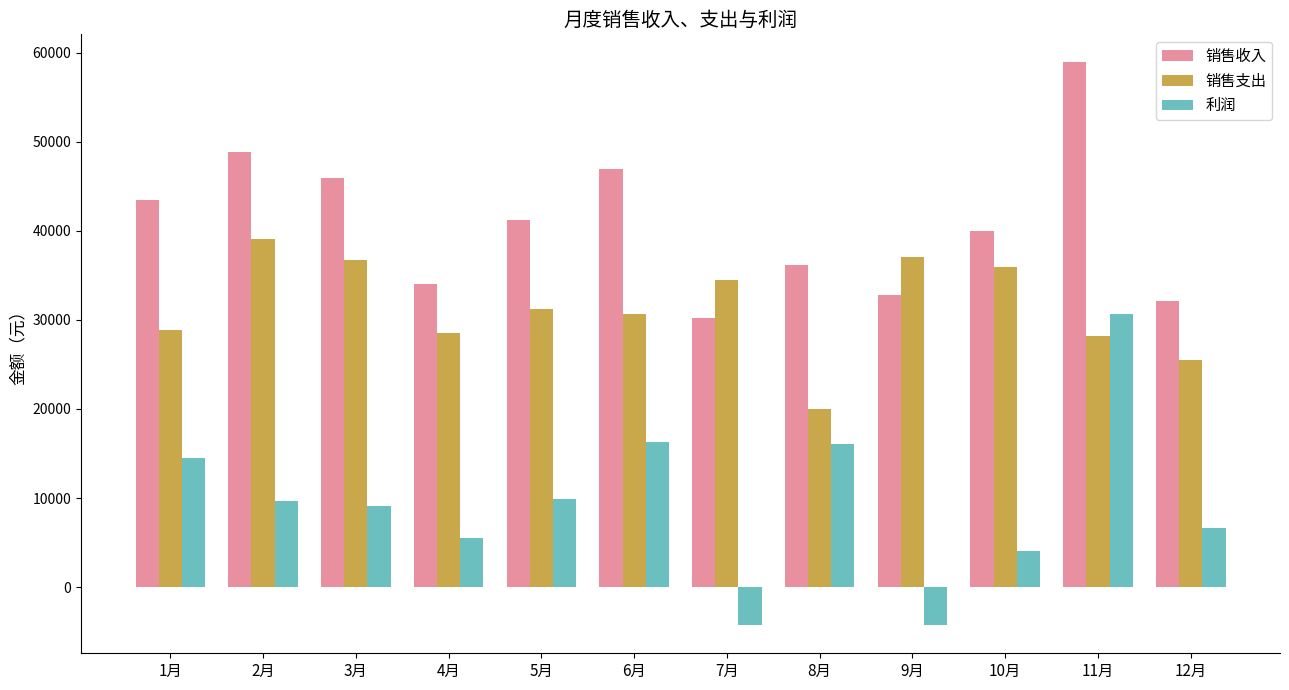

What is the difference between the maximum and second lowest values in the 利润 series?

34959